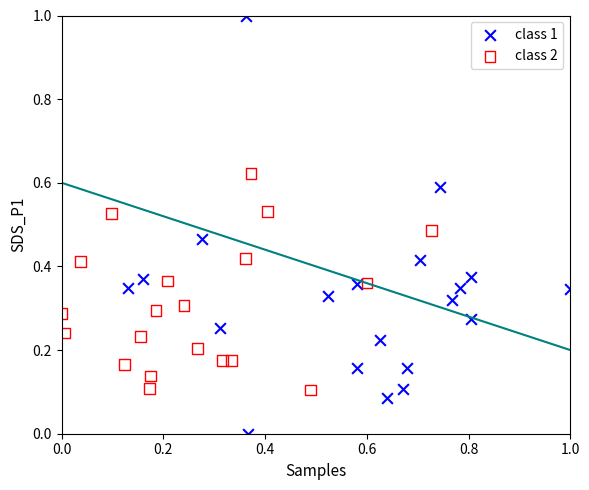

What are all the series names shown in the legend?

class 1, class 2